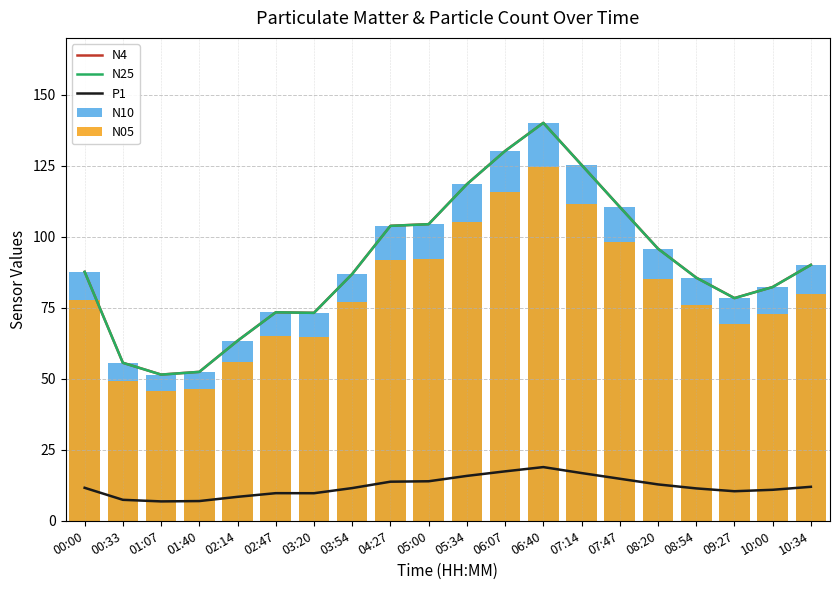

At which label does P1 reach its peak?

06:40